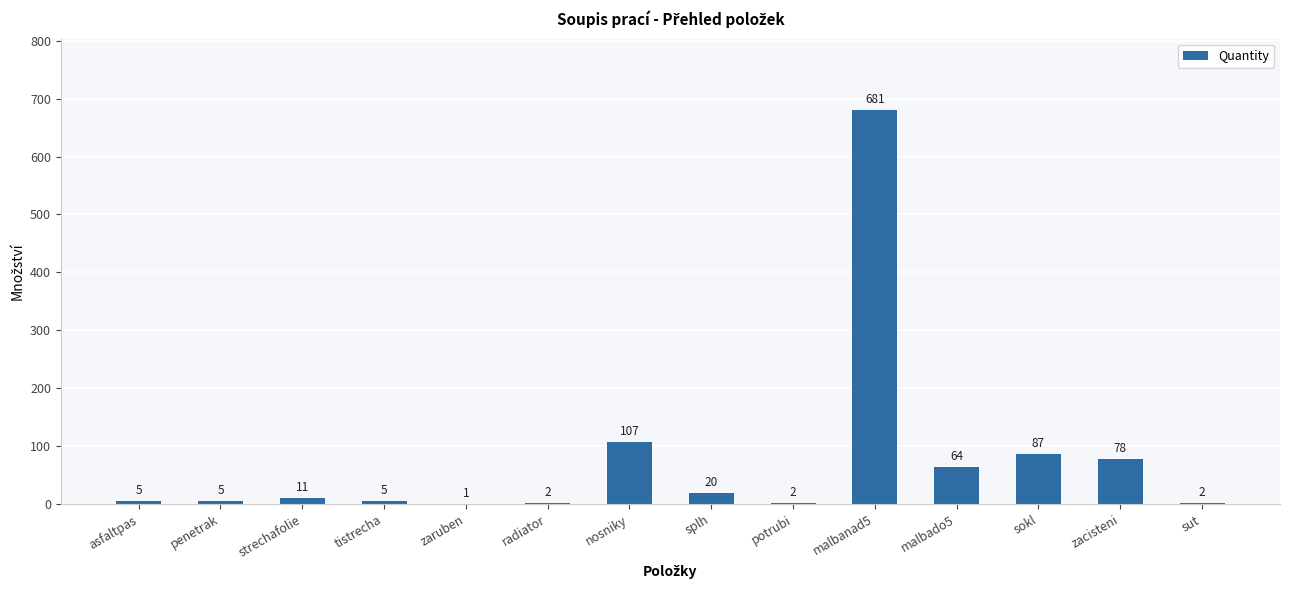

The chart shows a value of 5 at penetrak. True or false?

True